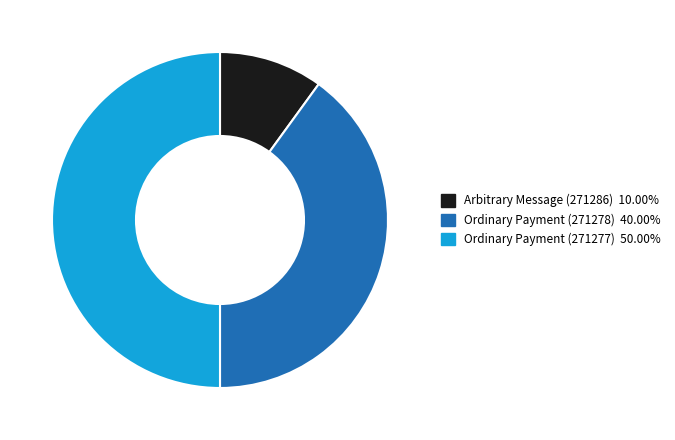

Rank the categories by value from highest to lowest.

Ordinary Payment (271277), Ordinary Payment (271278), Arbitrary Message (271286)